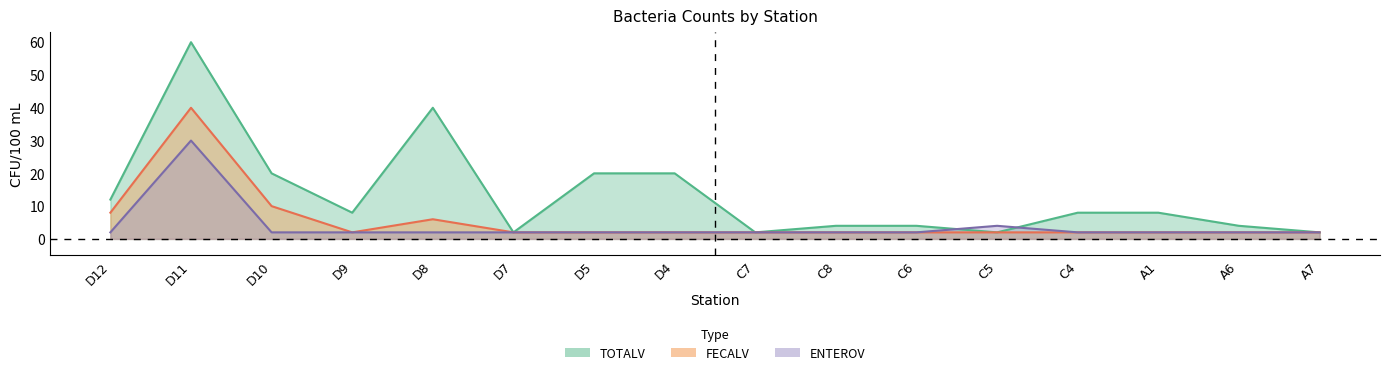

At which category does ENTEROV reach its first local peak?

D11